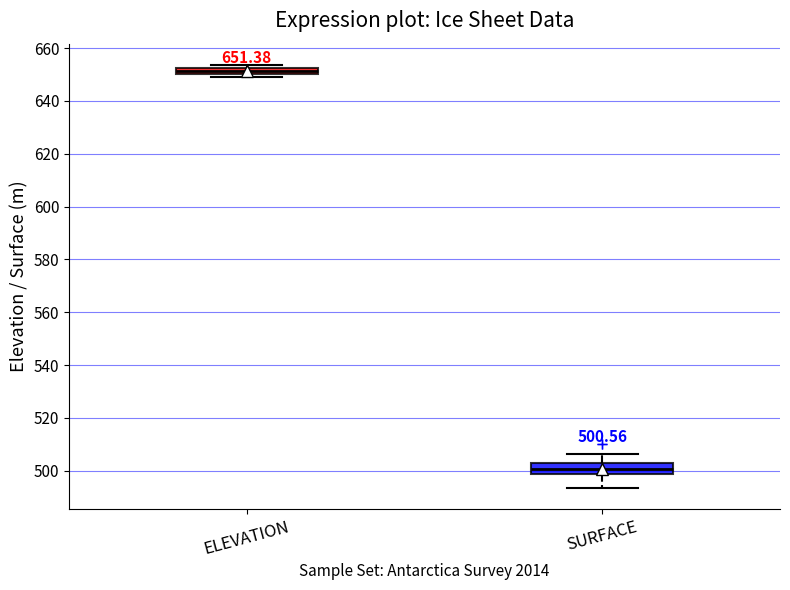

Which box's median line is the highest?

ELEVATION